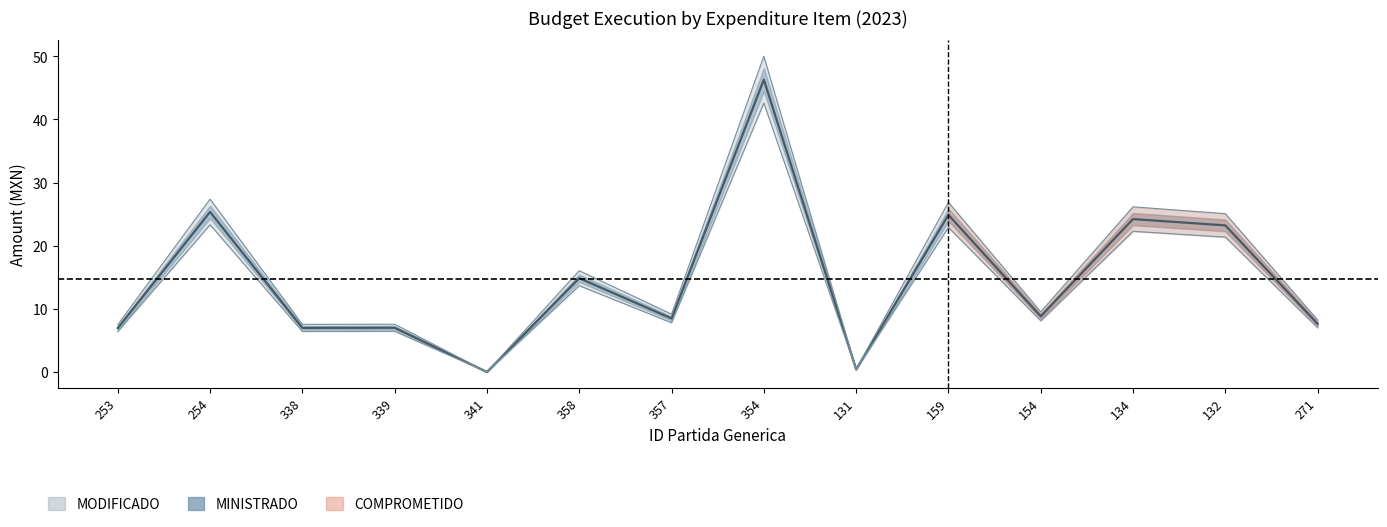

At which category does the data reach its first local valley?

338